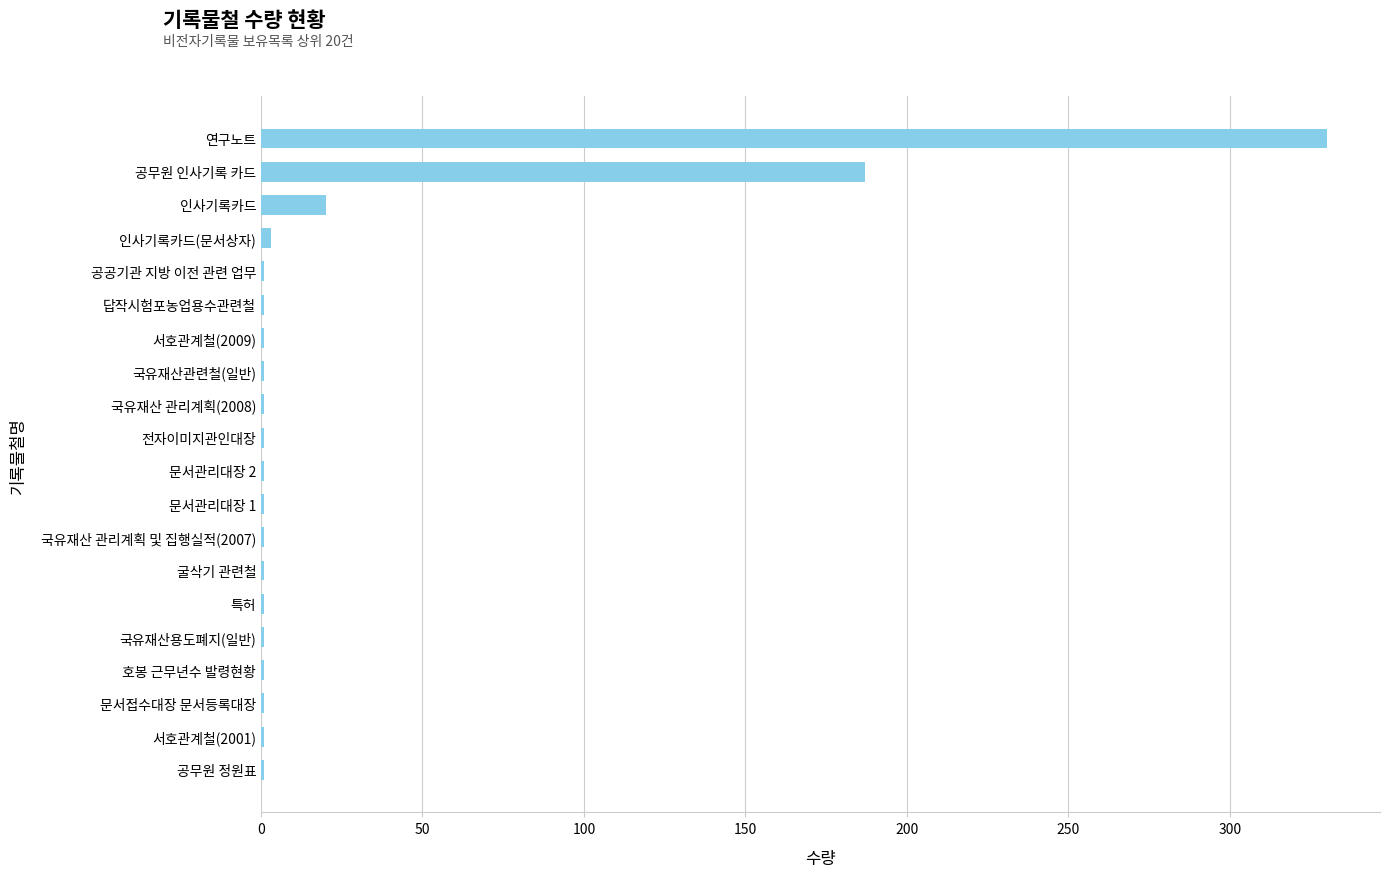

Are the bars grouped side by side (vs. stacked)?

No